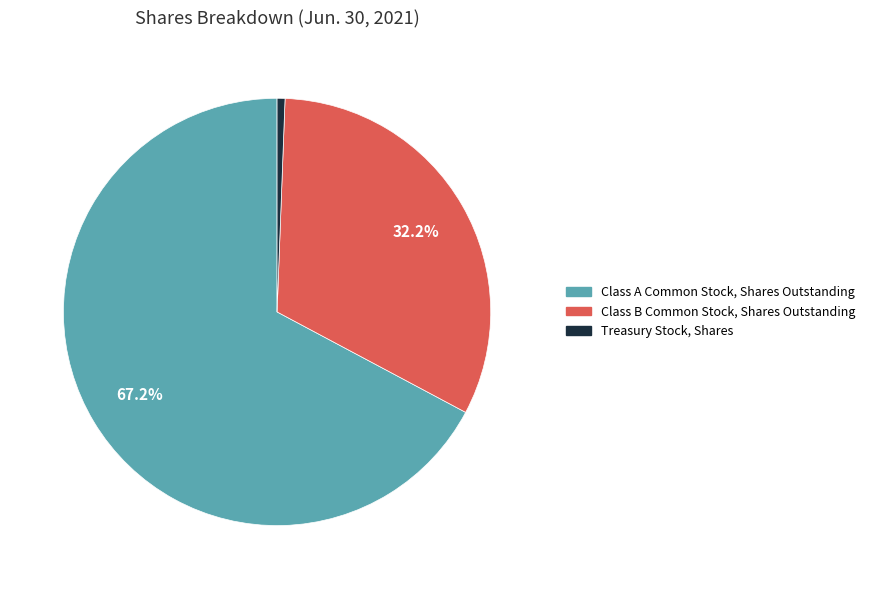

Is it true that Class A Common Stock, Shares Outstanding is 75% of the pie?

False